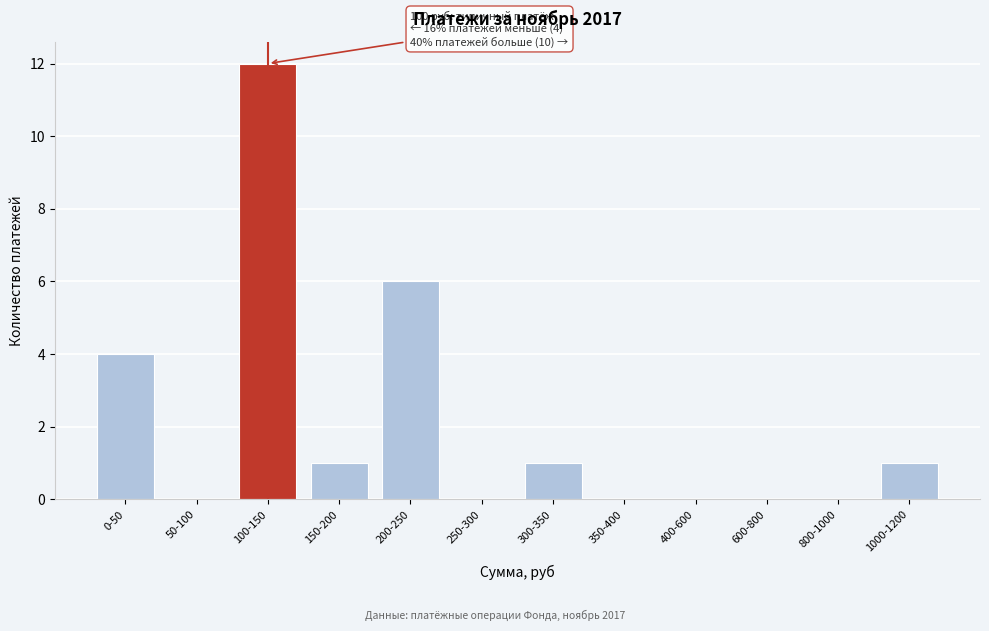

Reading left to right, transcribe all the data shown in this chart.

0-50=4	50-100=0	100-150=12	150-200=1	200-250=6	250-300=0	300-350=1	350-400=0	400-600=0	600-800=0	800-1000=0	1000-1200=1